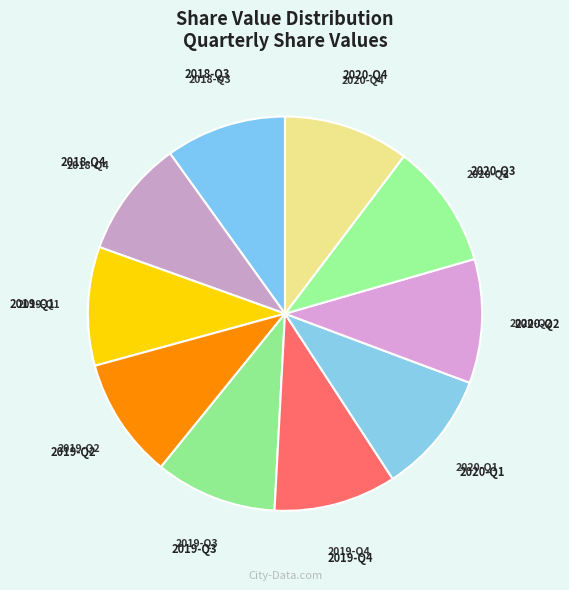

Approximately how many times larger is the value at 2018-Q3 compared to 2019-Q4?

1.0